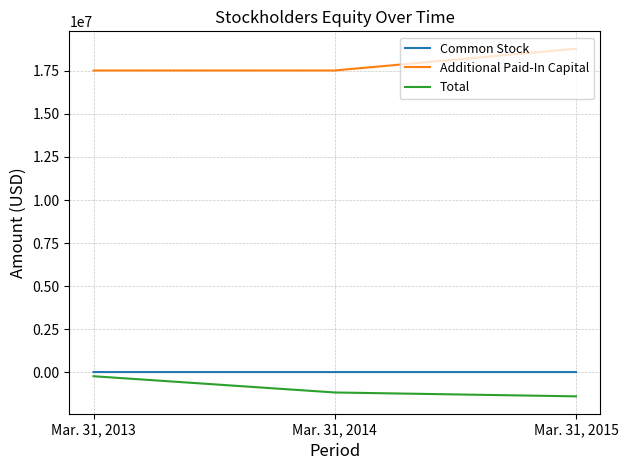

Rank the series at Mar. 31, 2015 from highest to lowest value.

Additional Paid-In Capital, Common Stock, Total